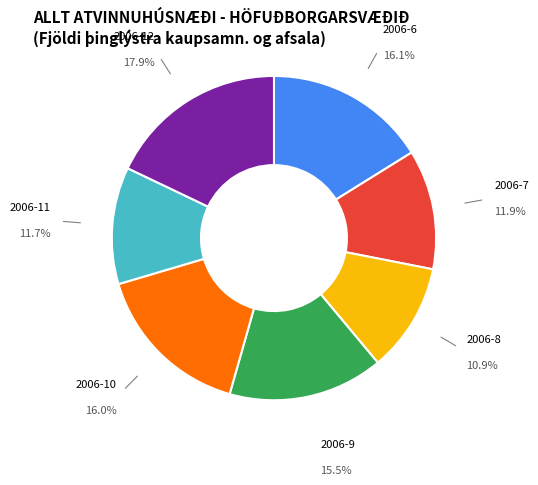

Which category has the biggest portion of the pie?

2006-12